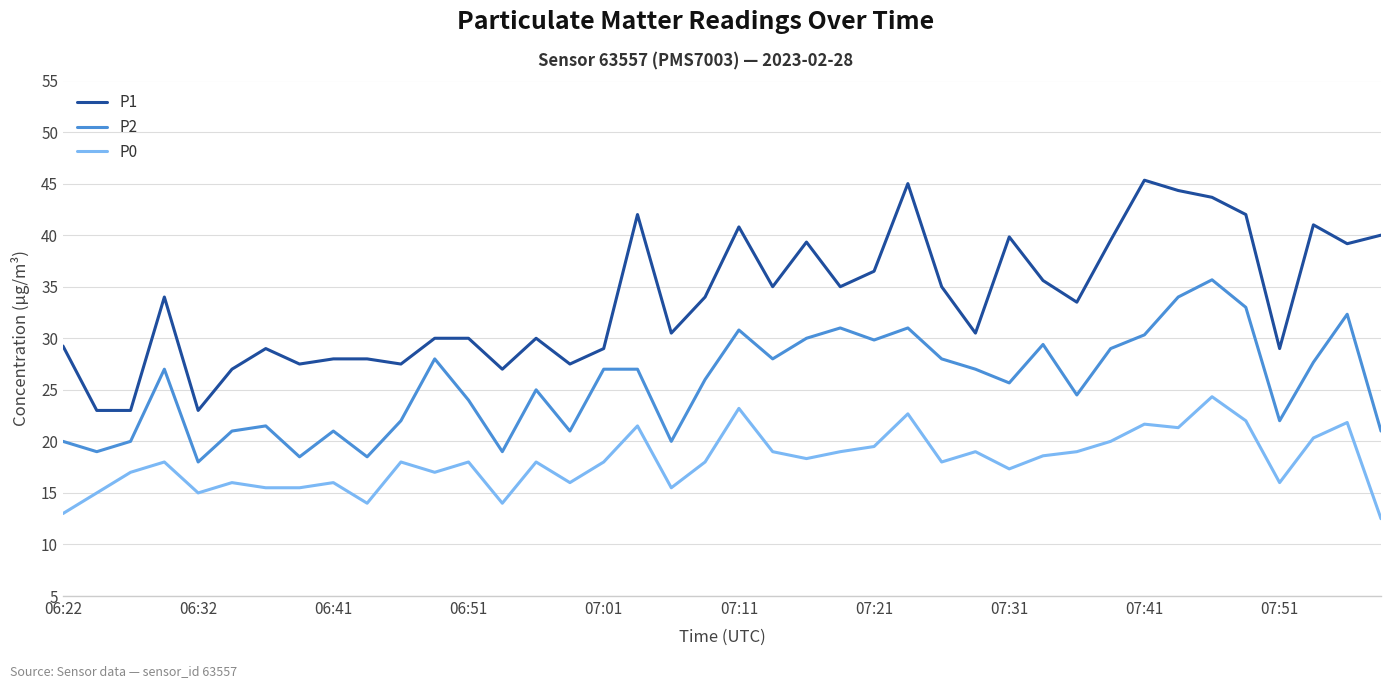

Which series has the largest range (max minus min)?

P1